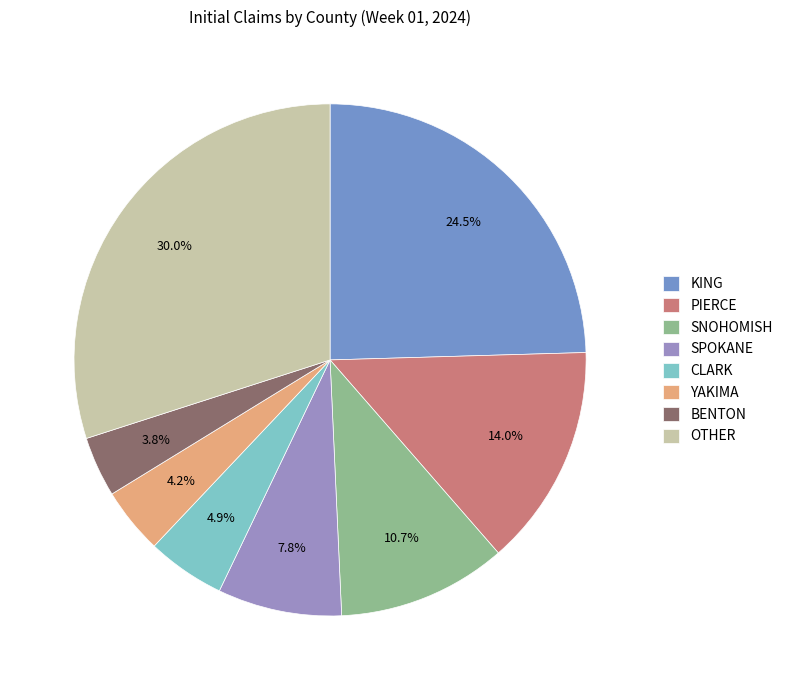

How many segments does this pie chart have?

8